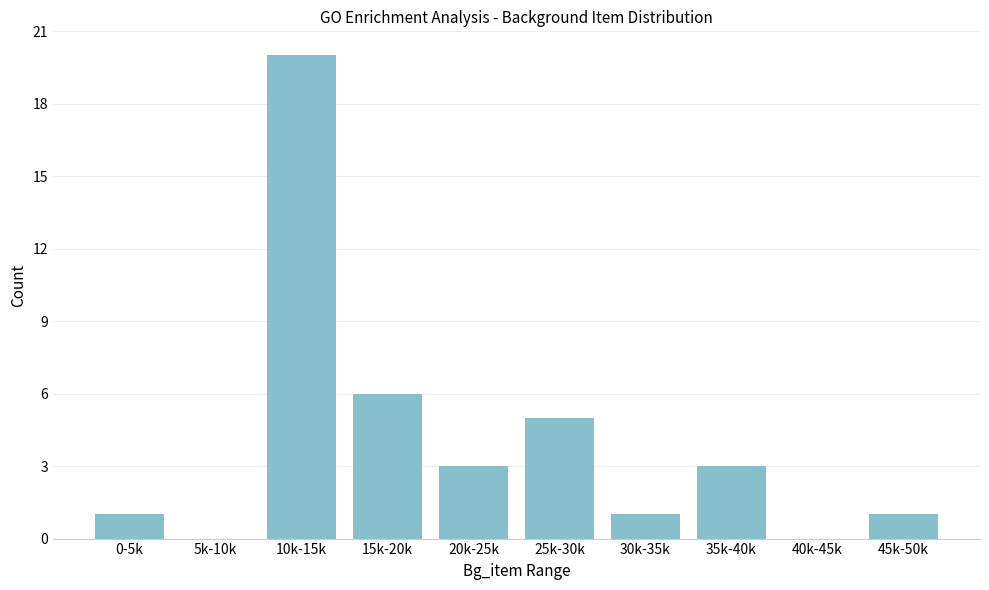

Reading left to right, what are all the values shown in this chart?

0-5k=1	5k-10k=0	10k-15k=20	15k-20k=6	20k-25k=3	25k-30k=5	30k-35k=1	35k-40k=3	40k-45k=0	45k-50k=1